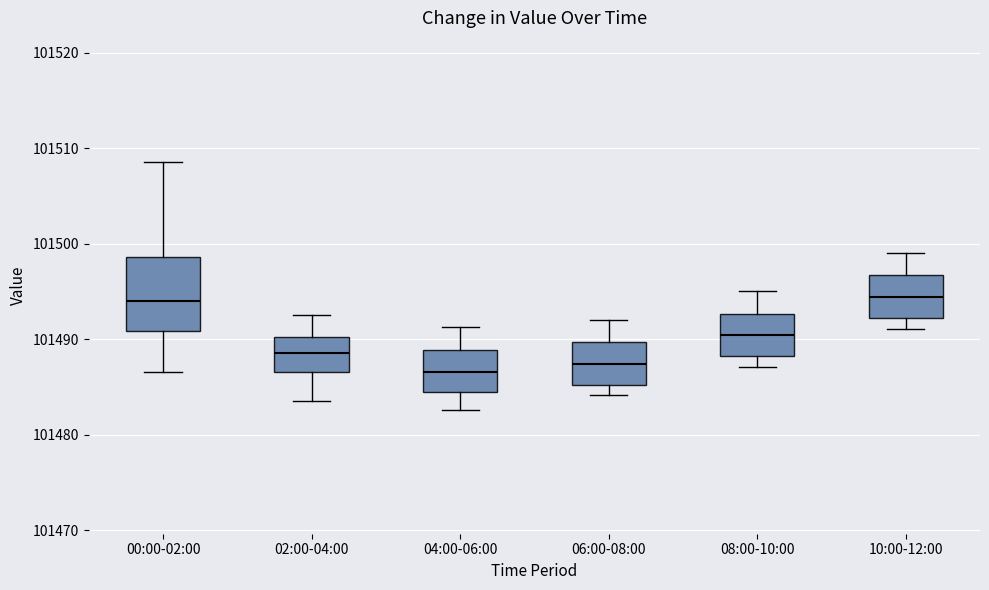

Where does the upper whisker of the box for 02:00-04:00 end on the y-axis? The values are not printed on the chart, so give them approximately, as read against the axis.

101493